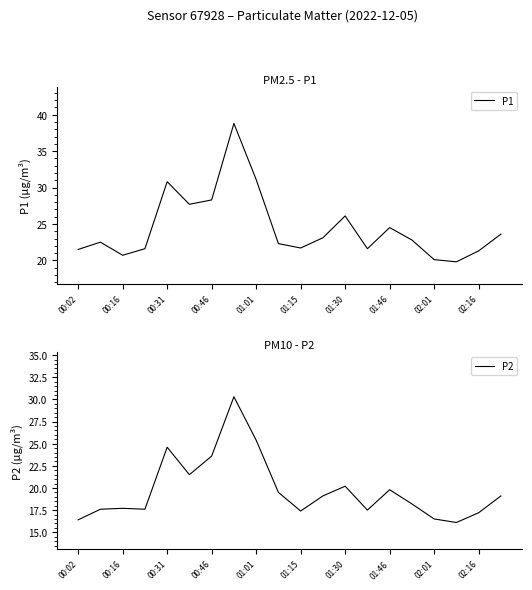

What is the lowest value of the P1 series?

19.8